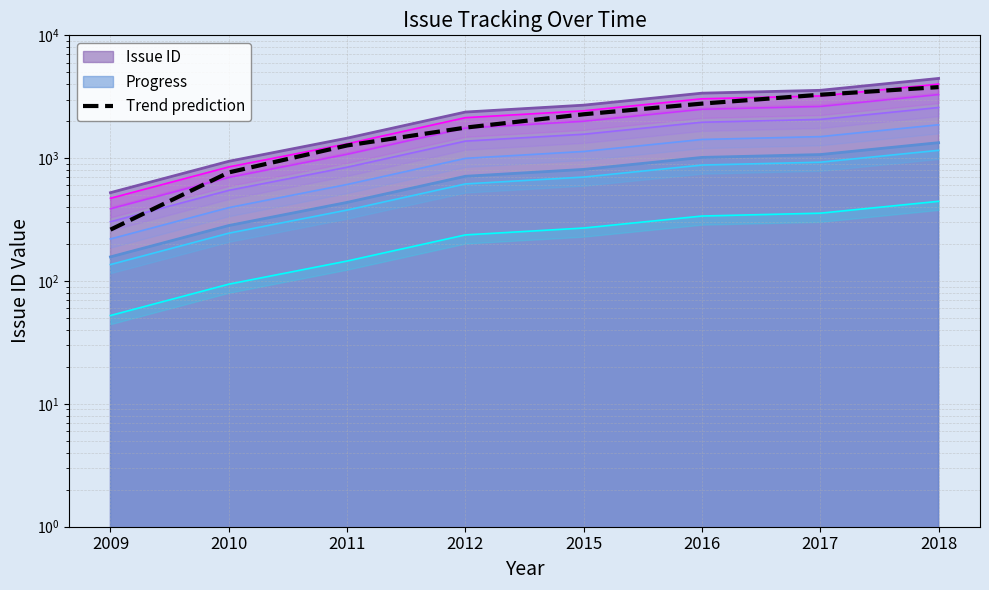

What is the change in value from 2011 to 2016?

+1511.3